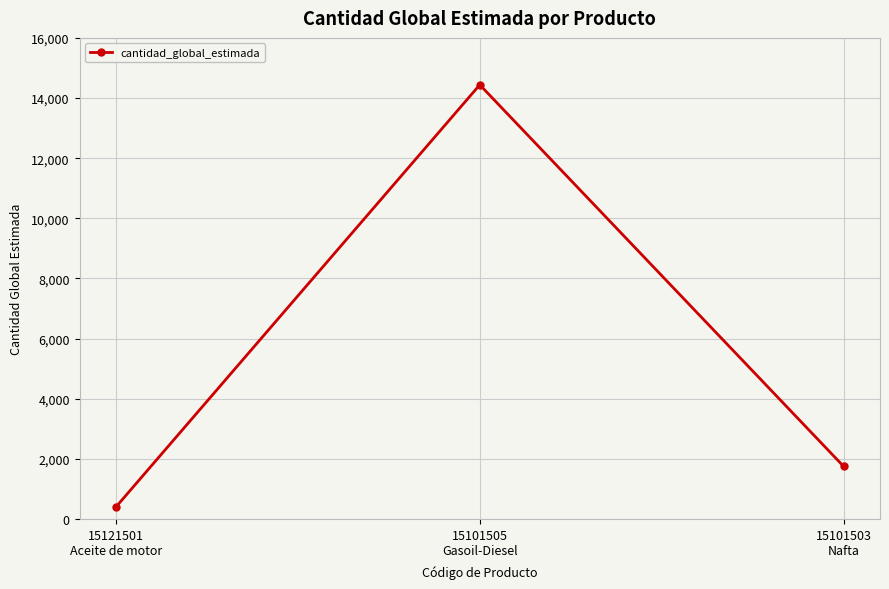

The value at 15121501
Aceite de motor is 400. True or false?

True